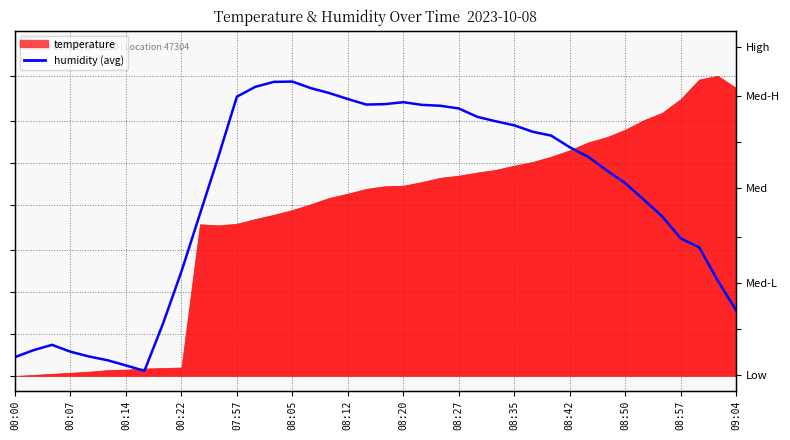

True or false: the data has more than 0 interior local peaks.

True